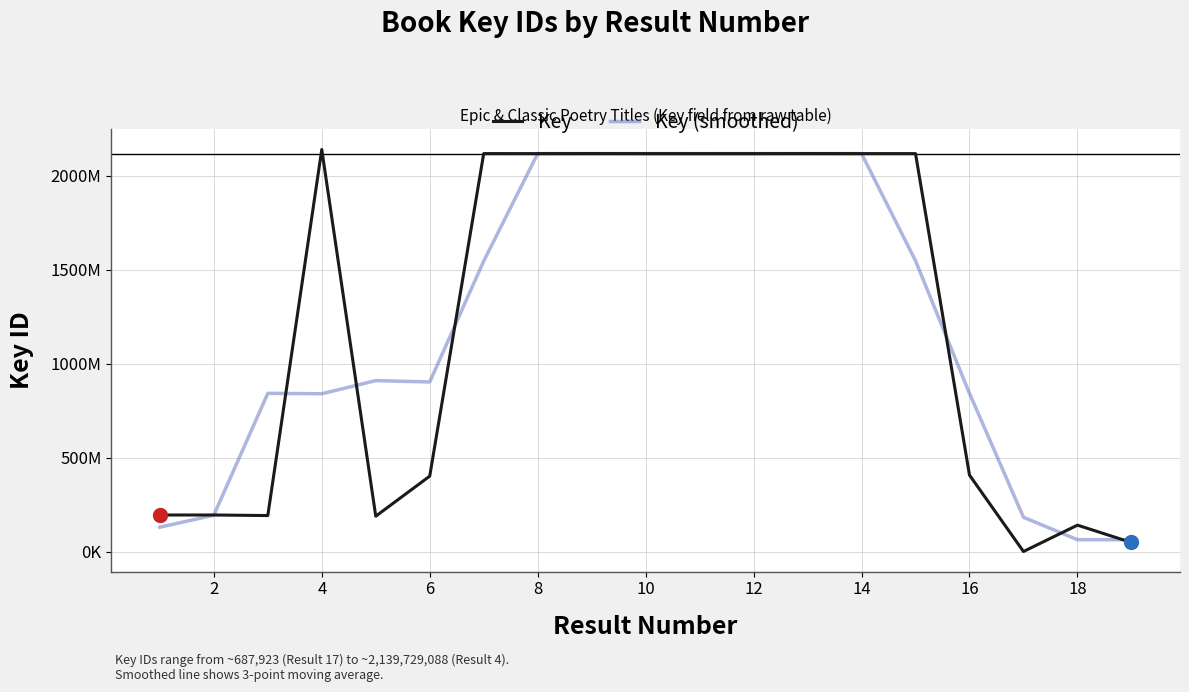

At which category is the sum across all series the highest?

12